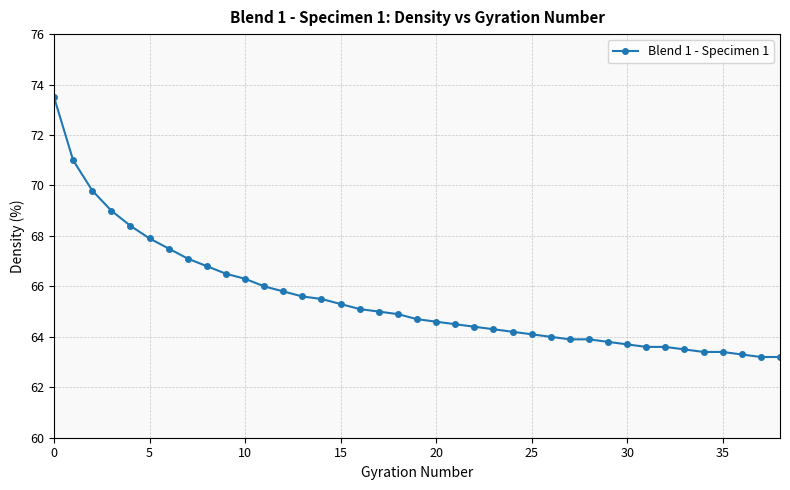

What is the value of the 38th point from the left?

63.2